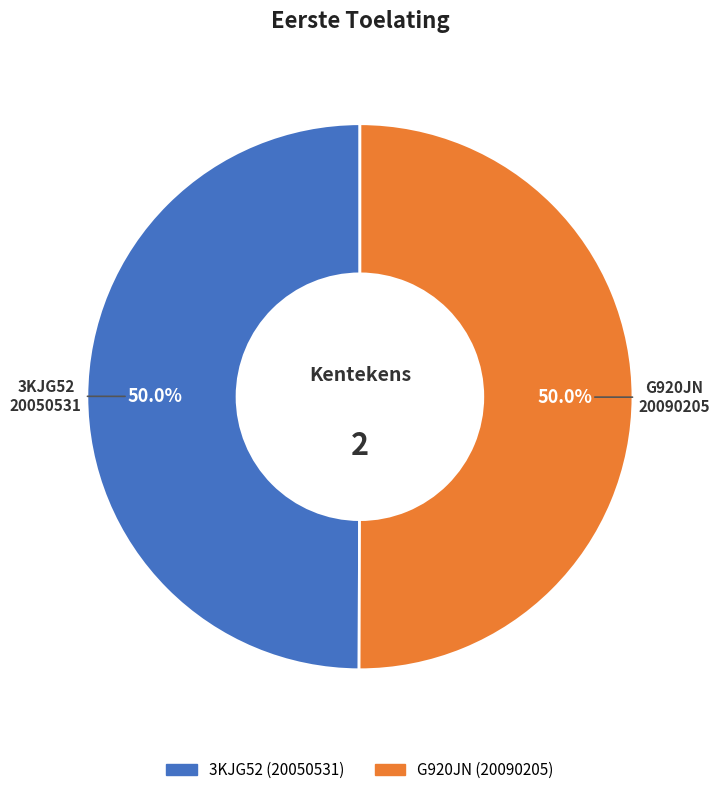

To the nearest percent, what portion does 3KJG52 represent?

50%